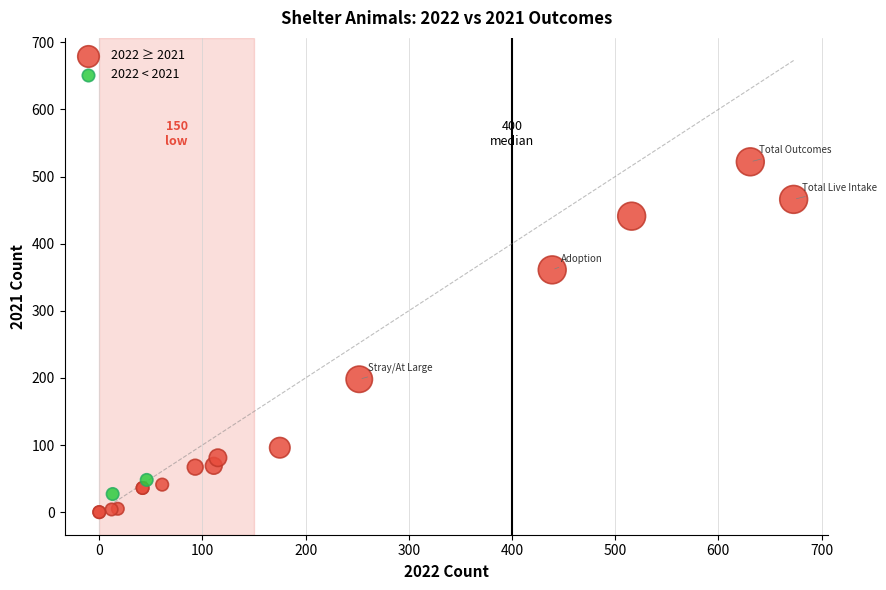

What are all the series names shown in the legend?

2022 ≥ 2021, 2022 < 2021